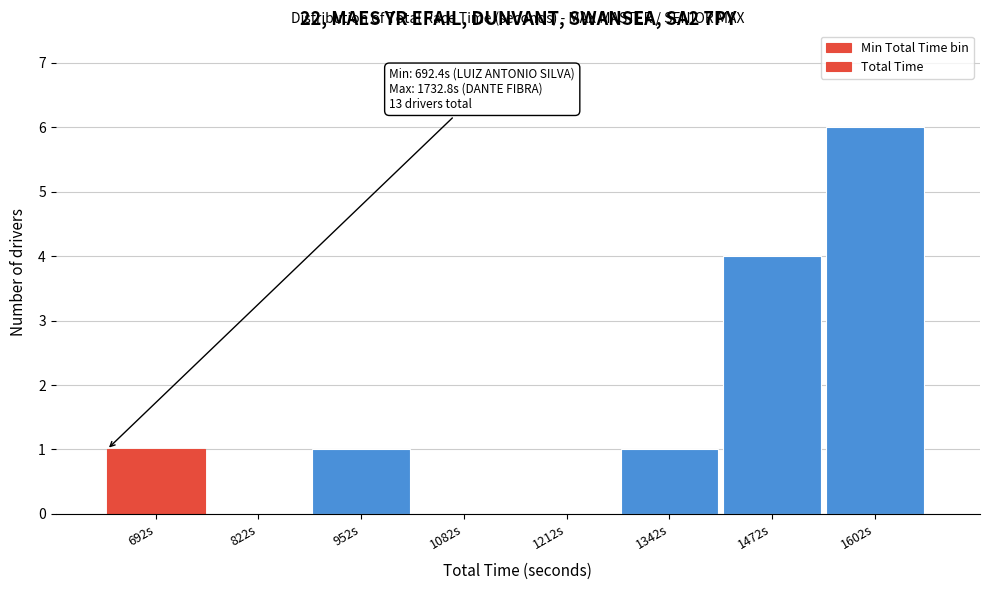

Reading left to right, transcribe all the data shown in this chart.

692s=1	822s=0	952s=1	1082s=0	1212s=0	1342s=1	1472s=4	1602s=6